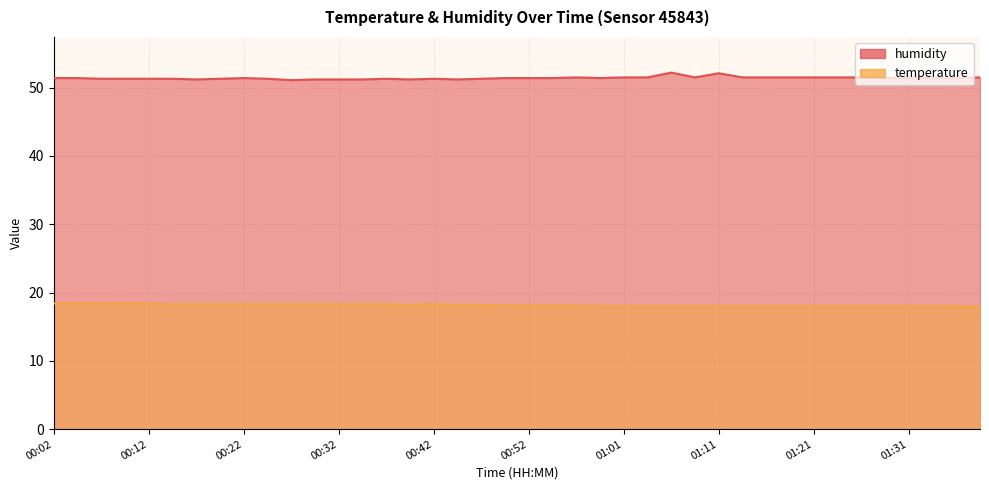

Where is the first local maximum for temperature?

00:42